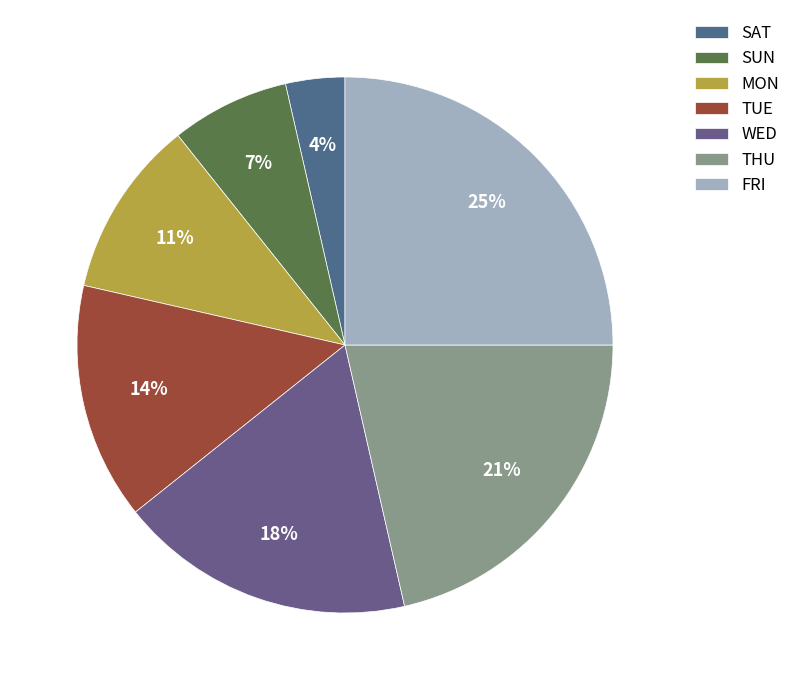

Approximately how many times larger is the value at WED compared to FRI?

0.7